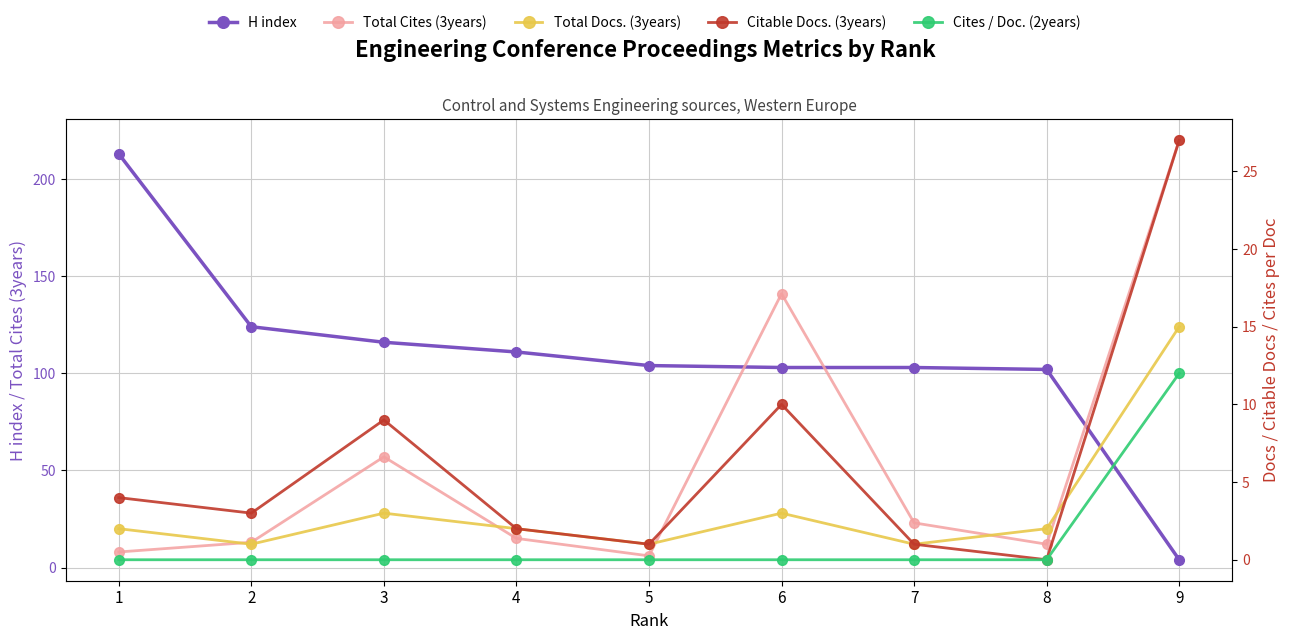

At how many categories does at least one series exceed 182?

2